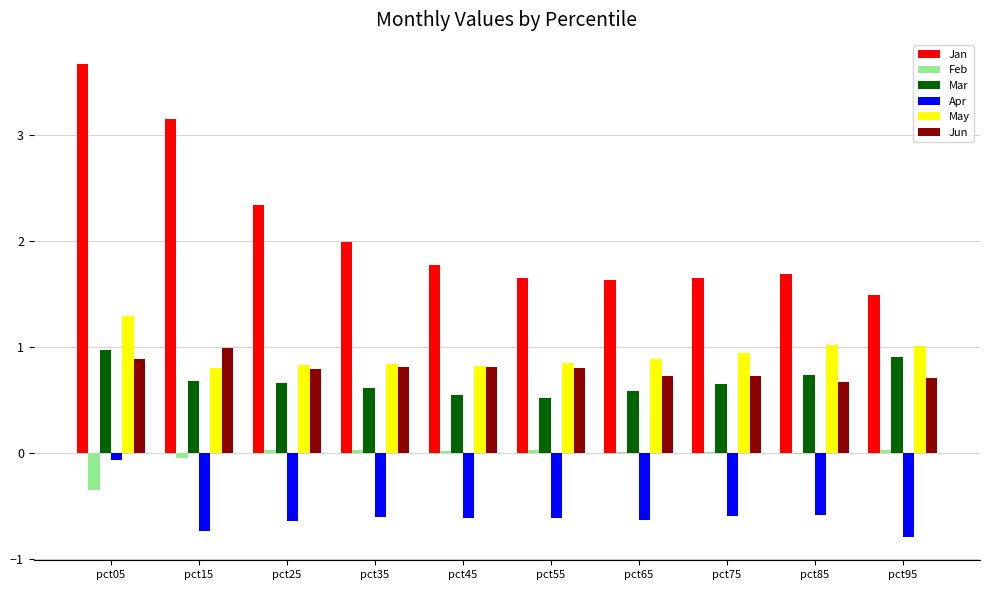

What is the maximum value shown in the chart?

3.7